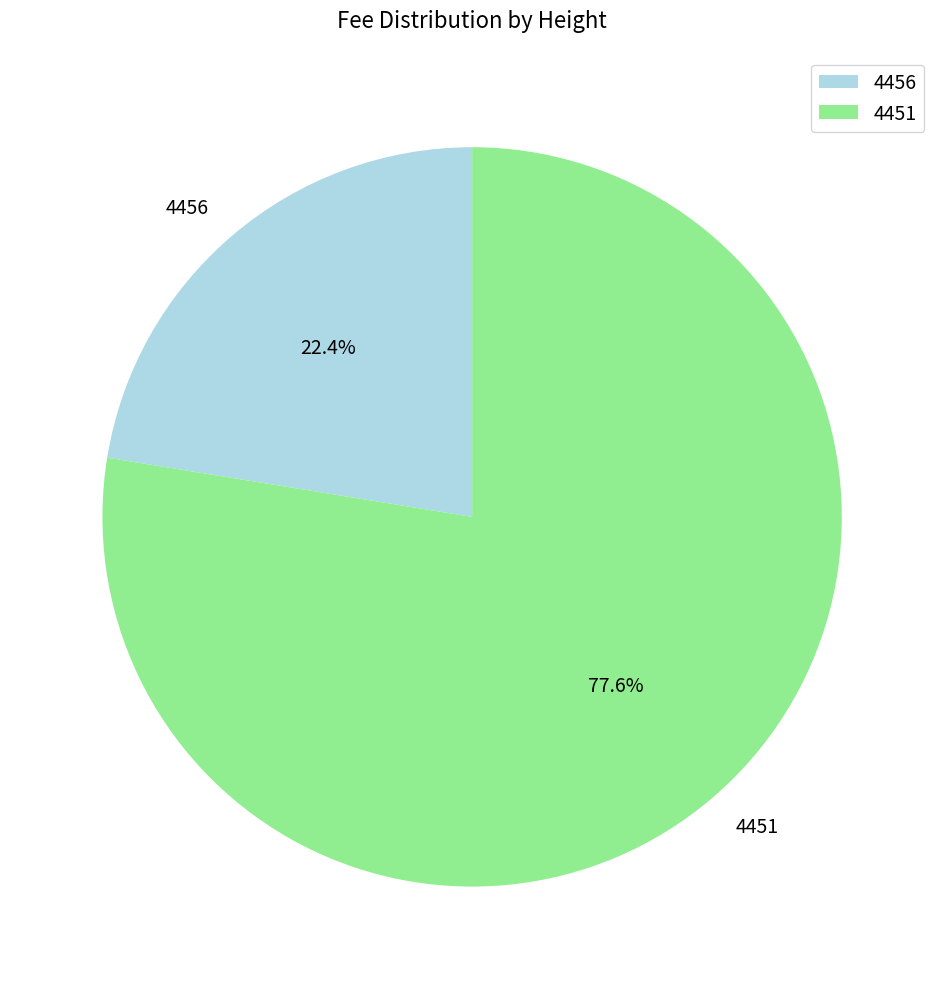

Count the number of slices in the pie.

2